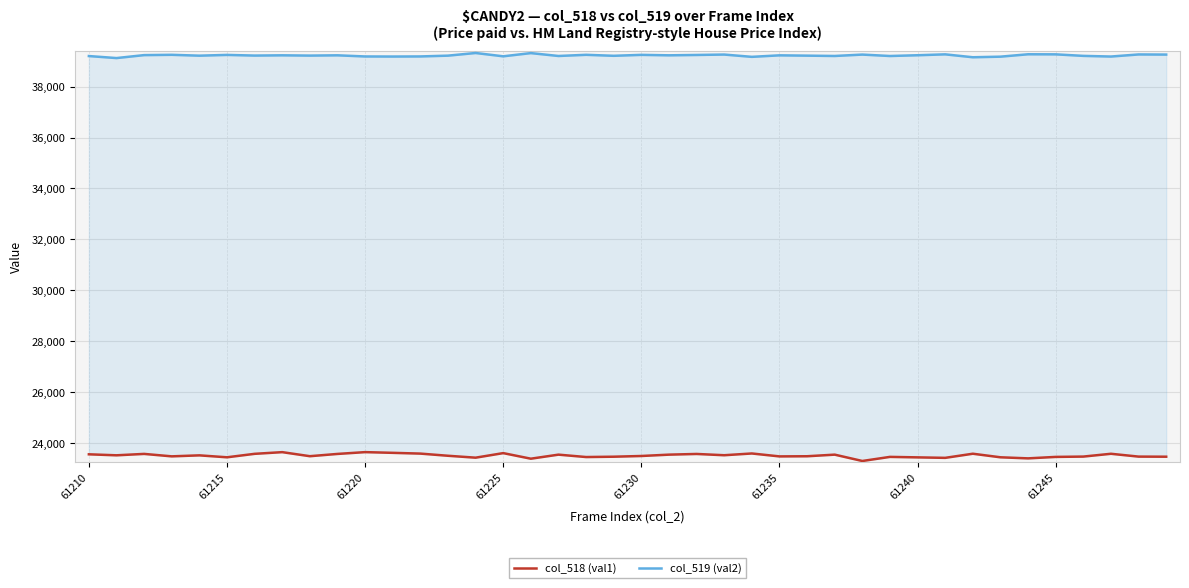

What is the greatest value displayed?

39319